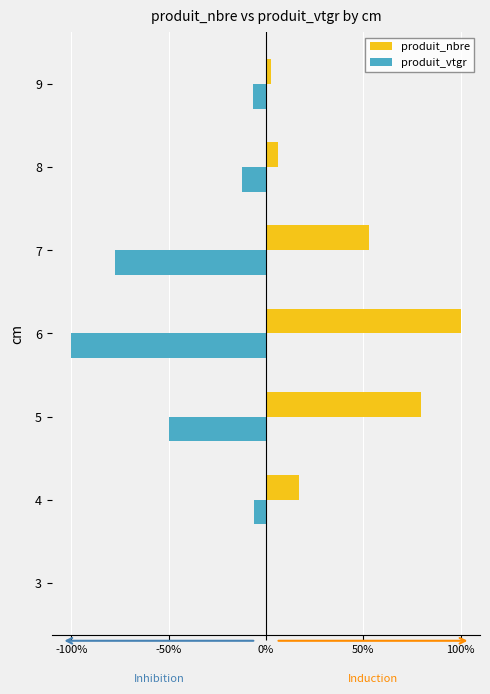

The produit_vtgr series shows -12.5 at 8. True or false?

True